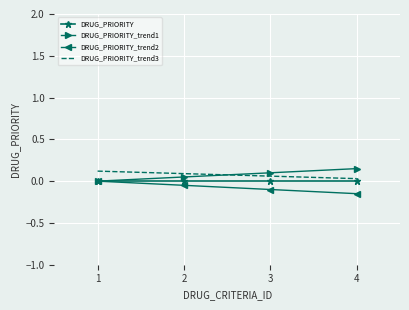

The value of DRUG_PRIORITY_trend2 at 1 is -0.1. True or false?

False